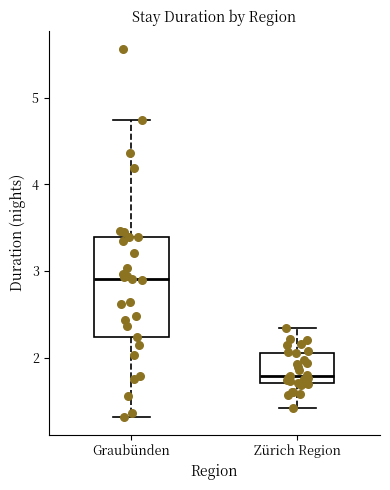

Comparing the boxes themselves (not the whiskers), which one is the tallest?

Graubünden